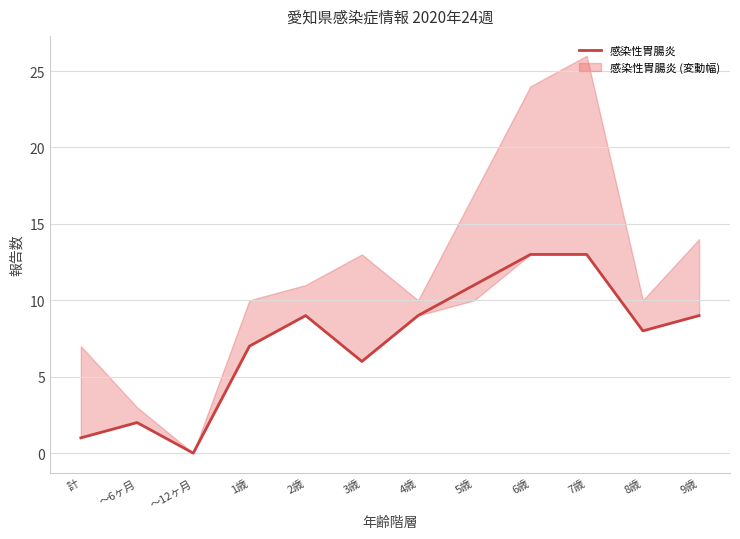

True or false: there are more than 0 points higher than both neighbors.

True